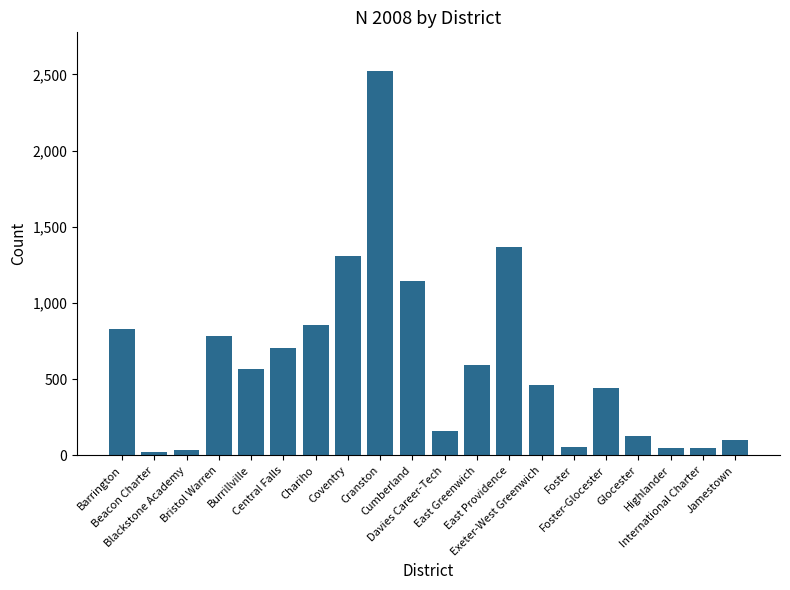

What is the difference between the values at East Providence and Central Falls?

664